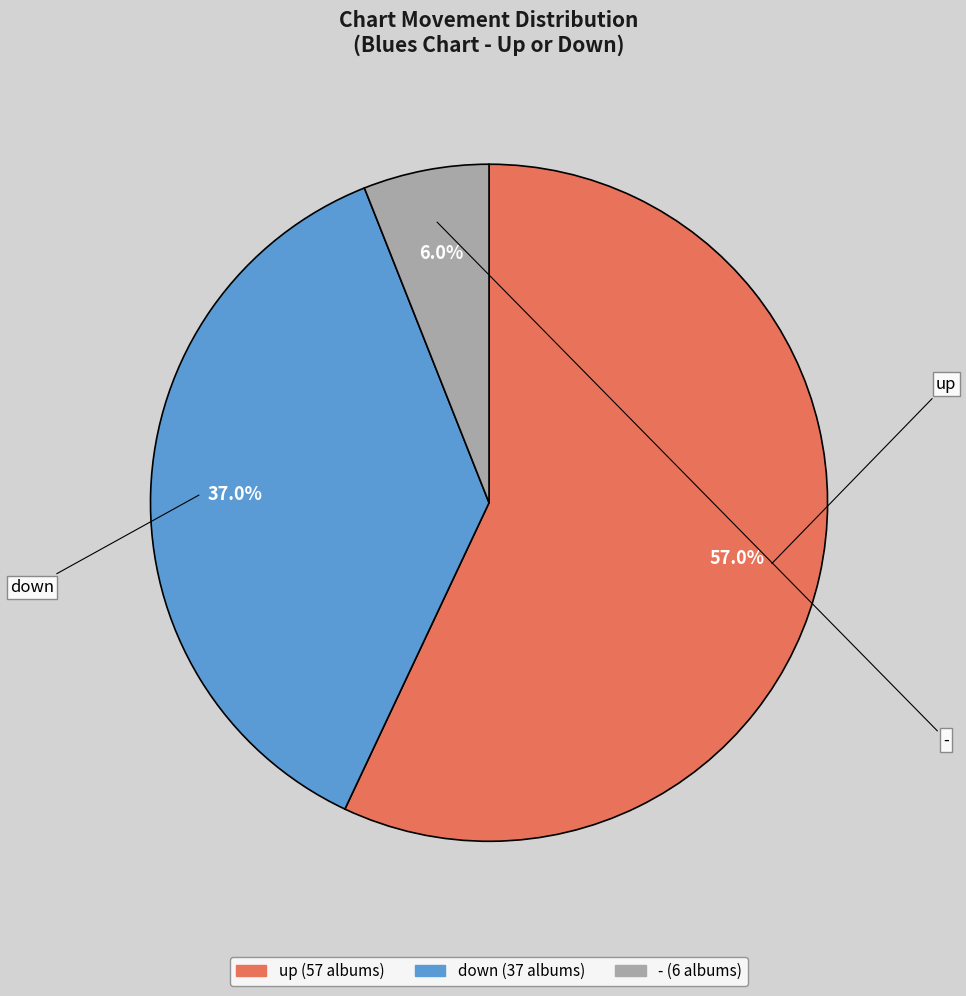

How many slices are in this pie chart?

3